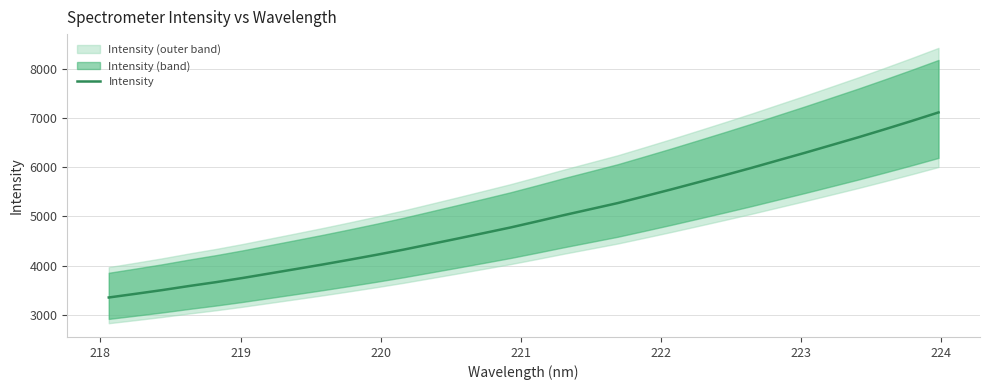

What is the maximum value shown in the chart?

7114.4